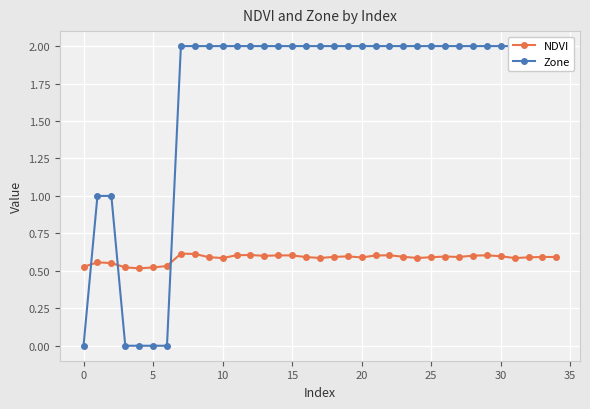

What is the value of the NDVI point at the 5th from the left?

0.5